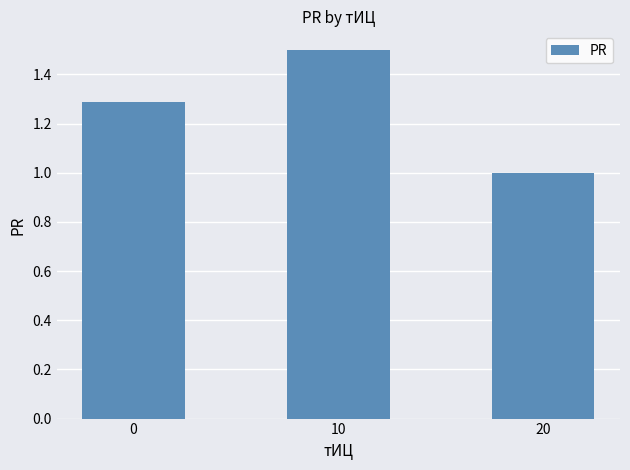

Count the values in the range 1 to 2.

3